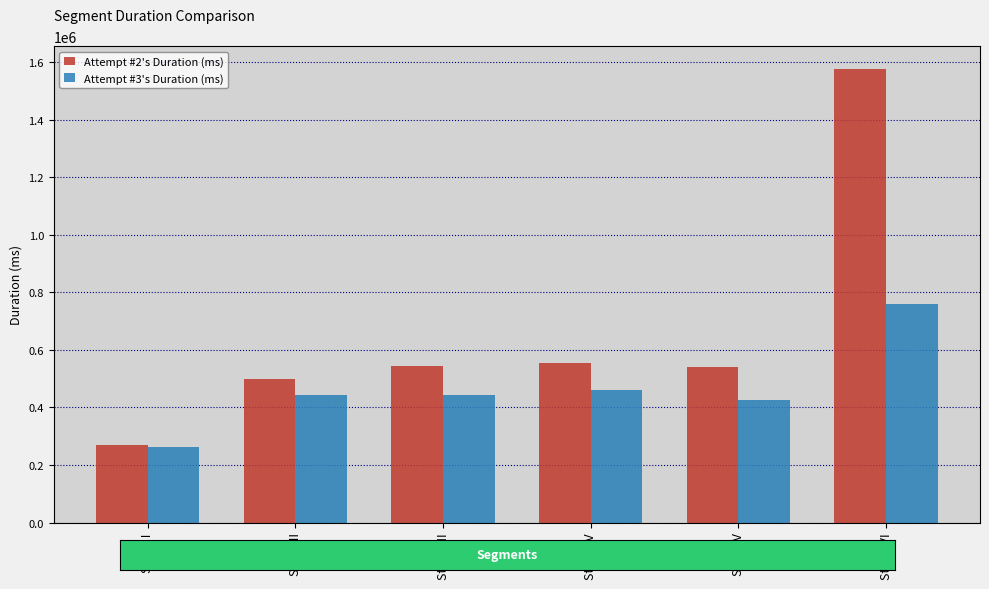

What is the spread (max minus min) of values at Stage I?

8543